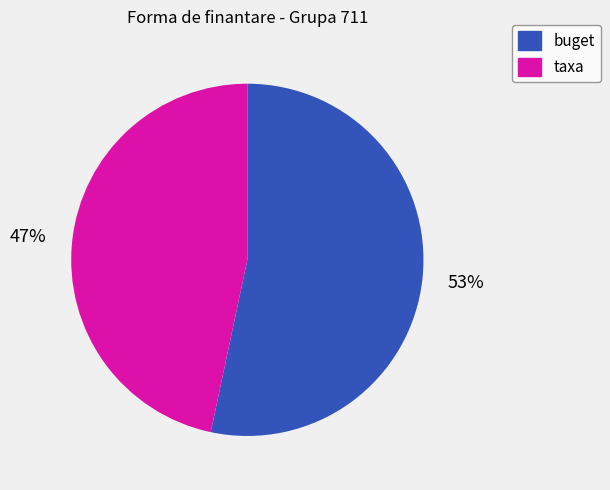

Rank the categories by value from highest to lowest.

buget, taxa